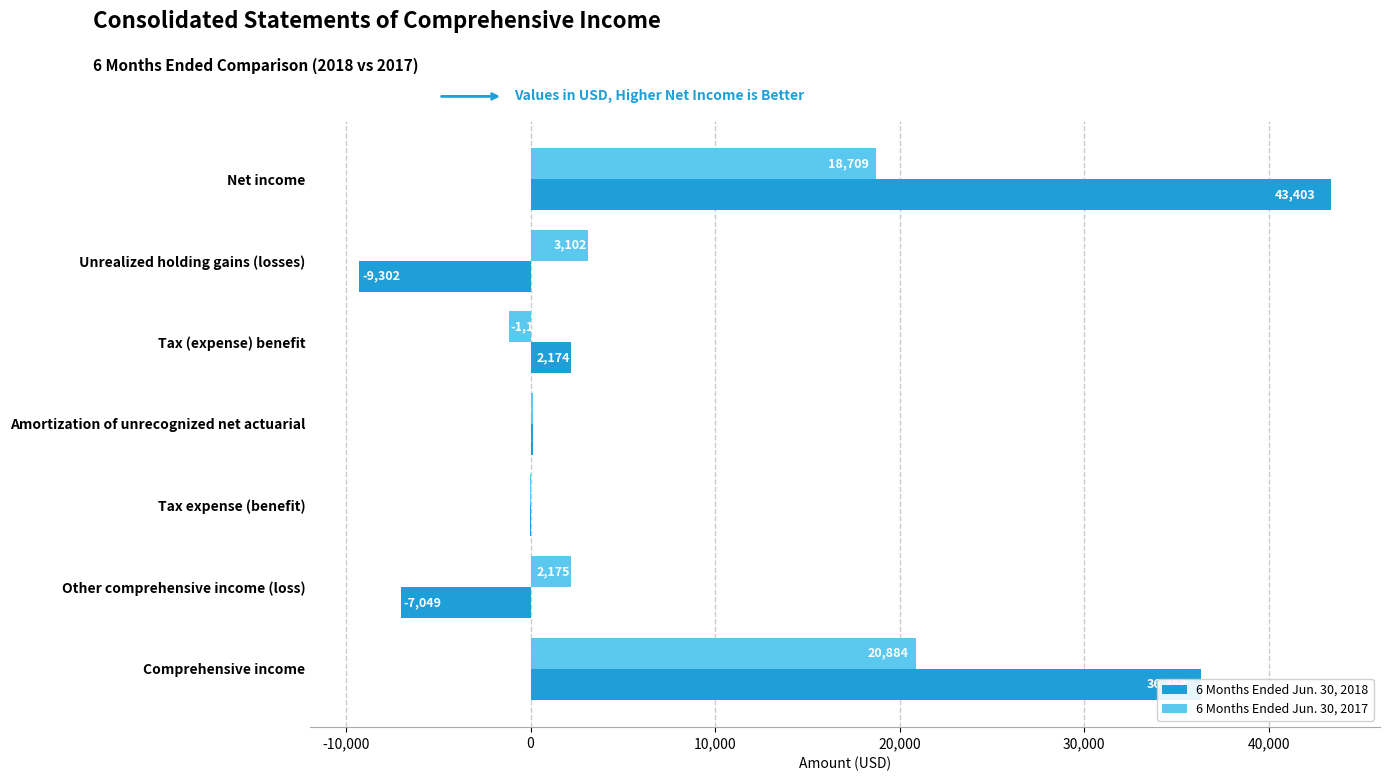

Which series has the largest total across all categories?

6 Months Ended Jun. 30, 2018